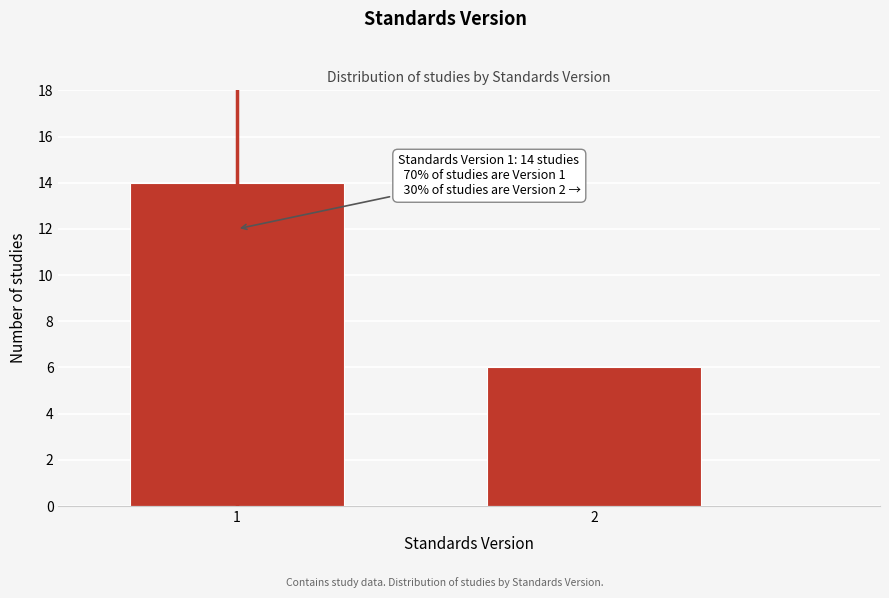

Reading left to right, list all the values displayed in this chart.

14	6